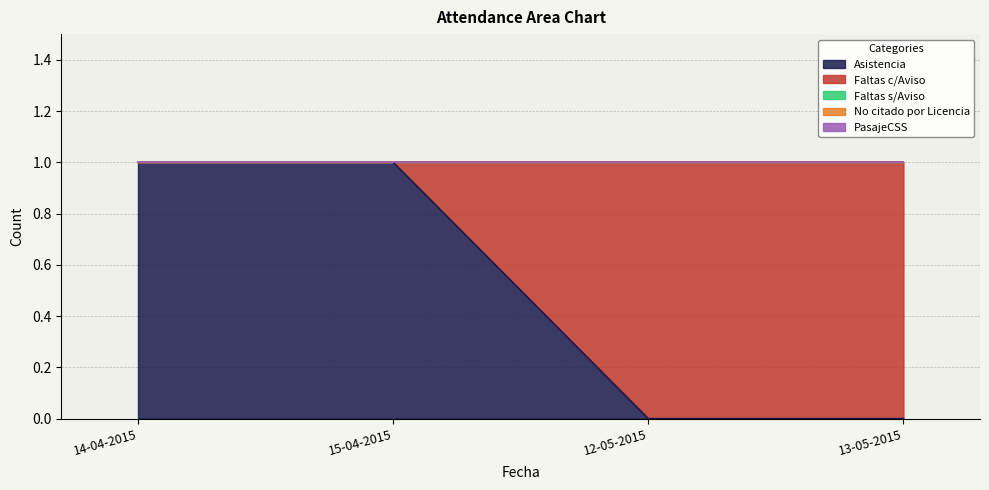

True or false: Asistencia and Faltas s/Aviso cross at least once.

False